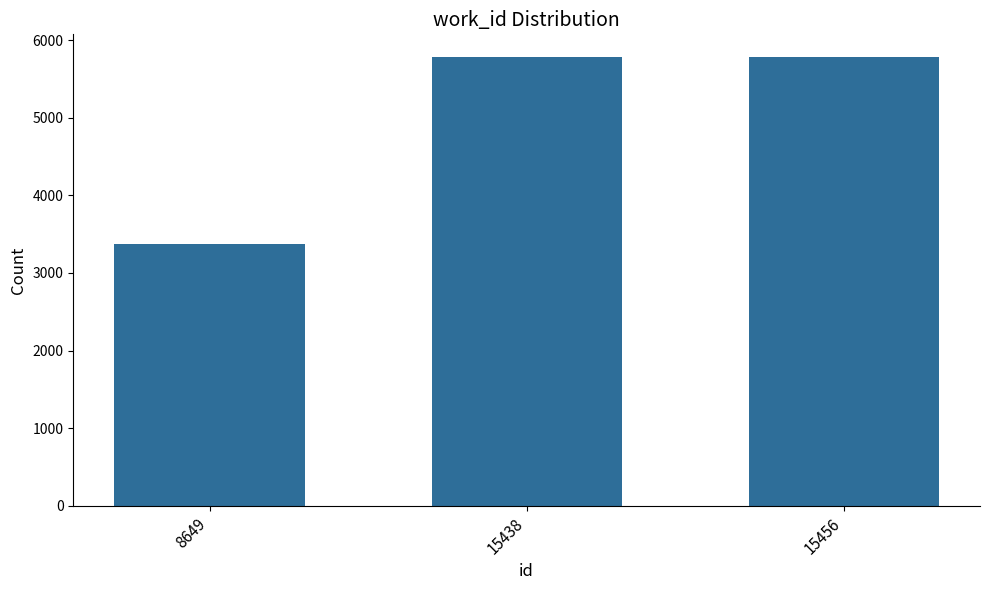

True or false: the data shows 10315 at 15438.

False